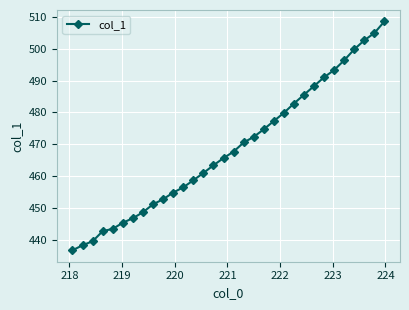

What is the minimum value shown in the chart?

436.7